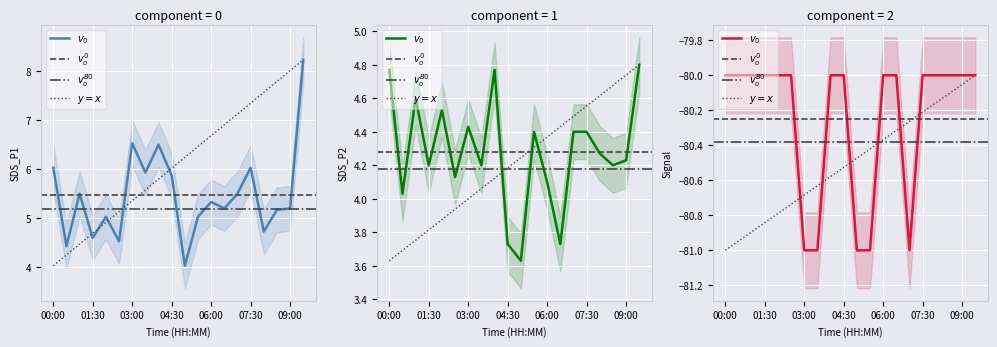

Reading right to left, list all the values displayed in this chart.

SDS_P1: 09:30=8.2	09:00=5.2	08:30=5.2	08:00=4.7	07:30=6.0	07:00=5.5	06:30=5.2	06:00=5.3	05:30=5.0	05:00=4.0	04:30=5.9	04:00=6.5	03:30=5.9	03:00=6.5	02:30=4.5	02:00=5.0	01:30=4.6	01:00=5.5	00:30=4.4	00:00=6.0
SDS_P2: 09:30=4.8	09:00=4.2	08:30=4.2	08:00=4.3	07:30=4.4	07:00=4.4	06:30=3.7	06:00=4.1	05:30=4.4	05:00=3.6	04:30=3.7	04:00=4.8	03:30=4.2	03:00=4.4	02:30=4.1	02:00=4.5	01:30=4.2	01:00=4.6	00:30=4.0	00:00=4.8
Signal: 09:30=-80.0	09:00=-80.0	08:30=-80.0	08:00=-80.0	07:30=-80.0	07:00=-81.0	06:30=-80.0	06:00=-80.0	05:30=-81.0	05:00=-81.0	04:30=-80.0	04:00=-80.0	03:30=-81.0	03:00=-81.0	02:30=-80.0	02:00=-80.0	01:30=-80.0	01:00=-80.0	00:30=-80.0	00:00=-80.0